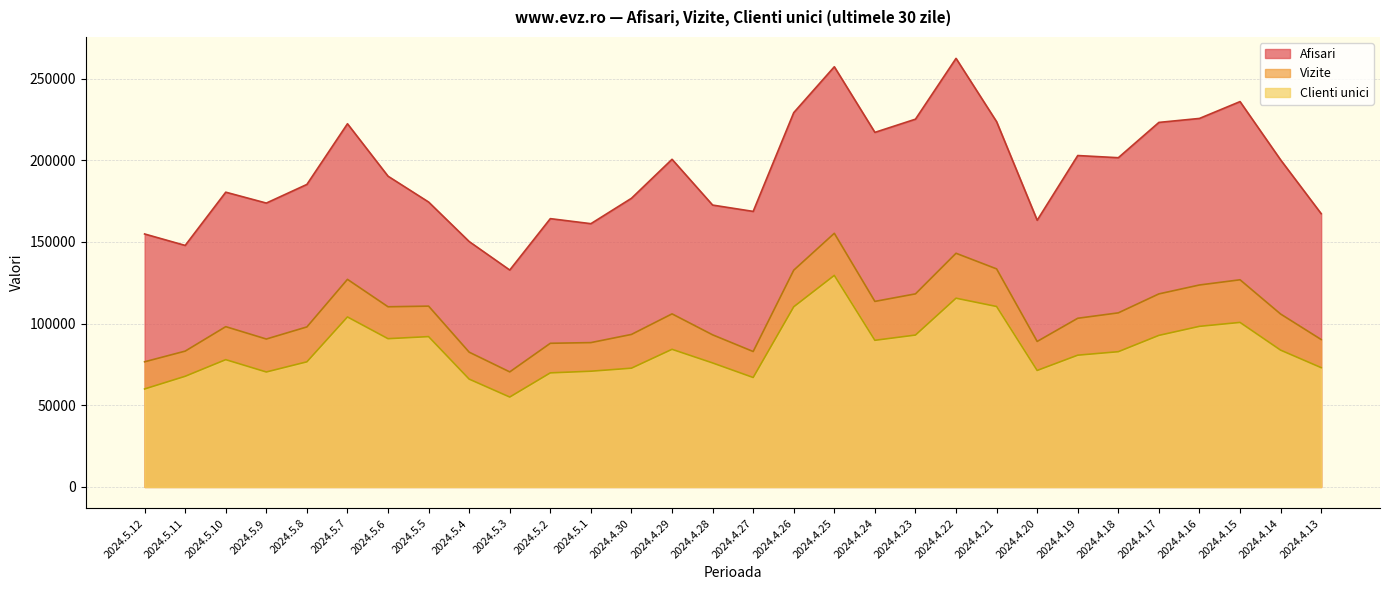

List the series in order of their overall mean, highest first.

Afisari, Vizite, Clienti unici